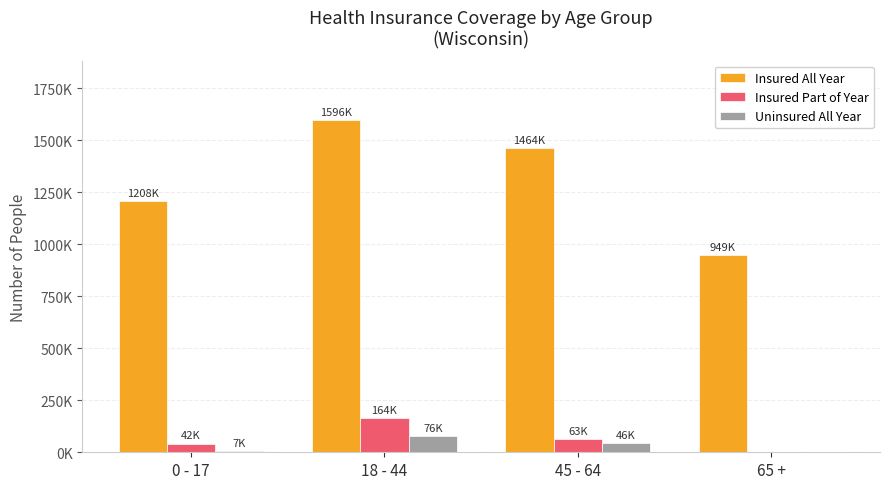

At which label does Insured Part of Year first exceed 63000?

18 - 44